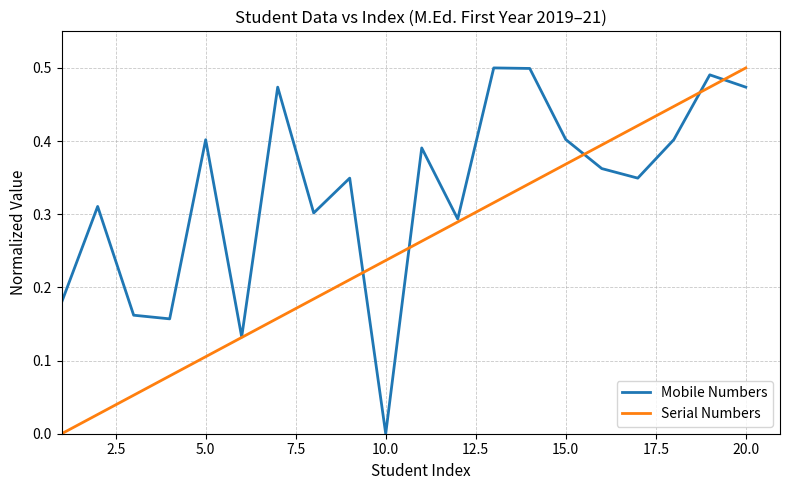

Which series has the largest total across all categories?

Mobile Numbers